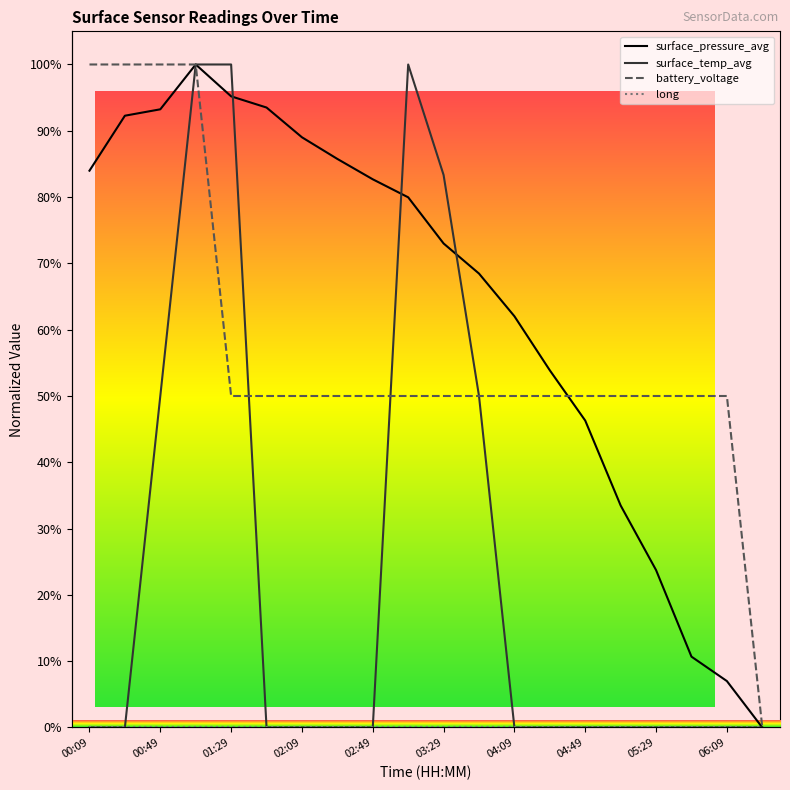

Is it true that surface_temp_avg equals -64.4 at 02:49?

False